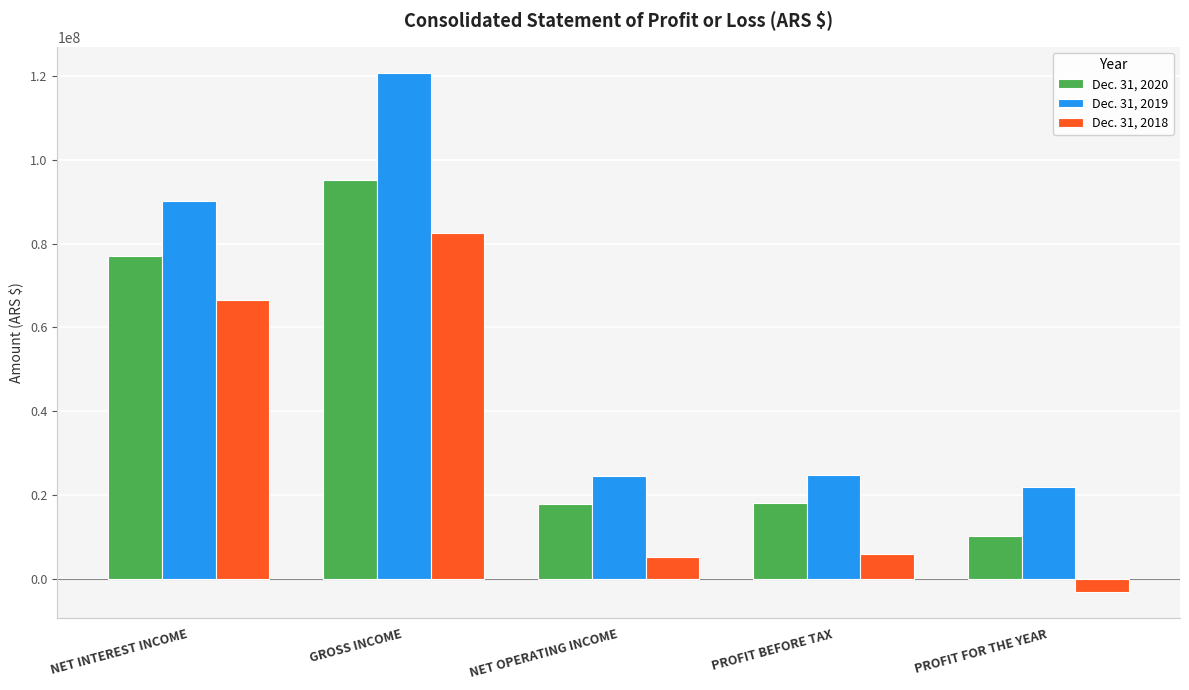

True or false: Dec. 31, 2020 has a value of 28478006 at NET OPERATING INCOME.

False